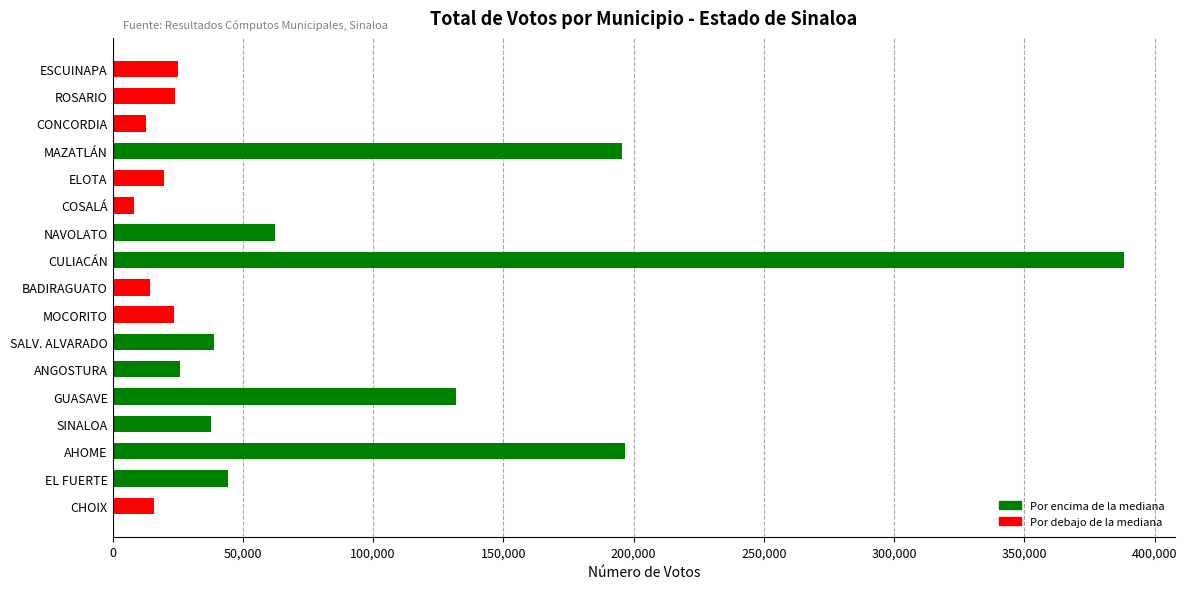

What is the greatest value displayed?

388294